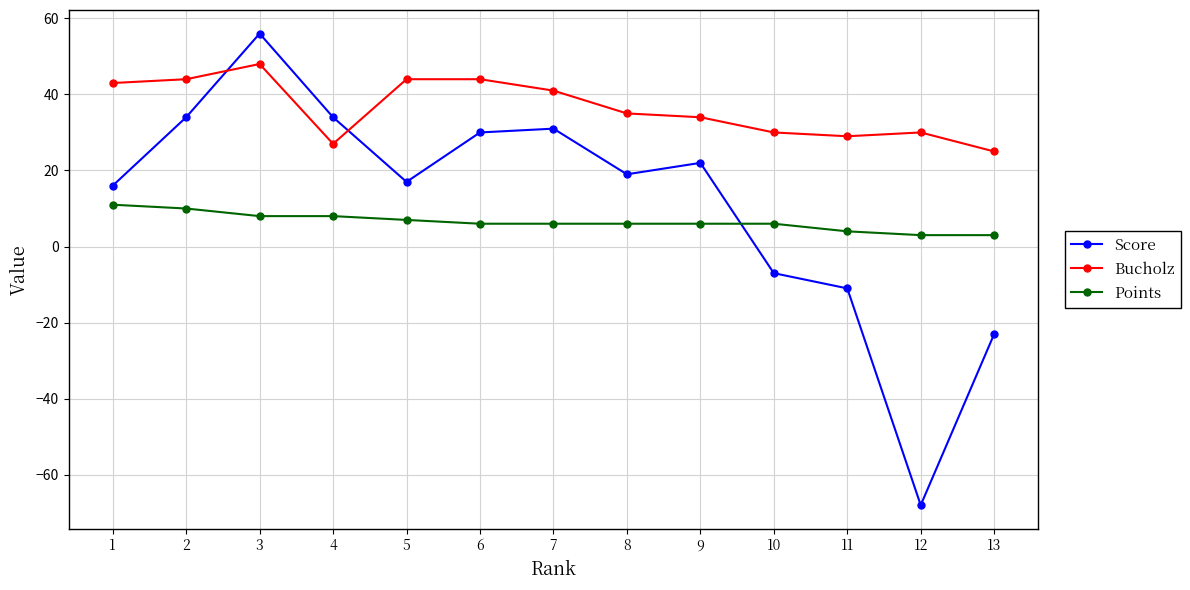

List the series in order of their peak value, lowest first.

Points, Bucholz, Score